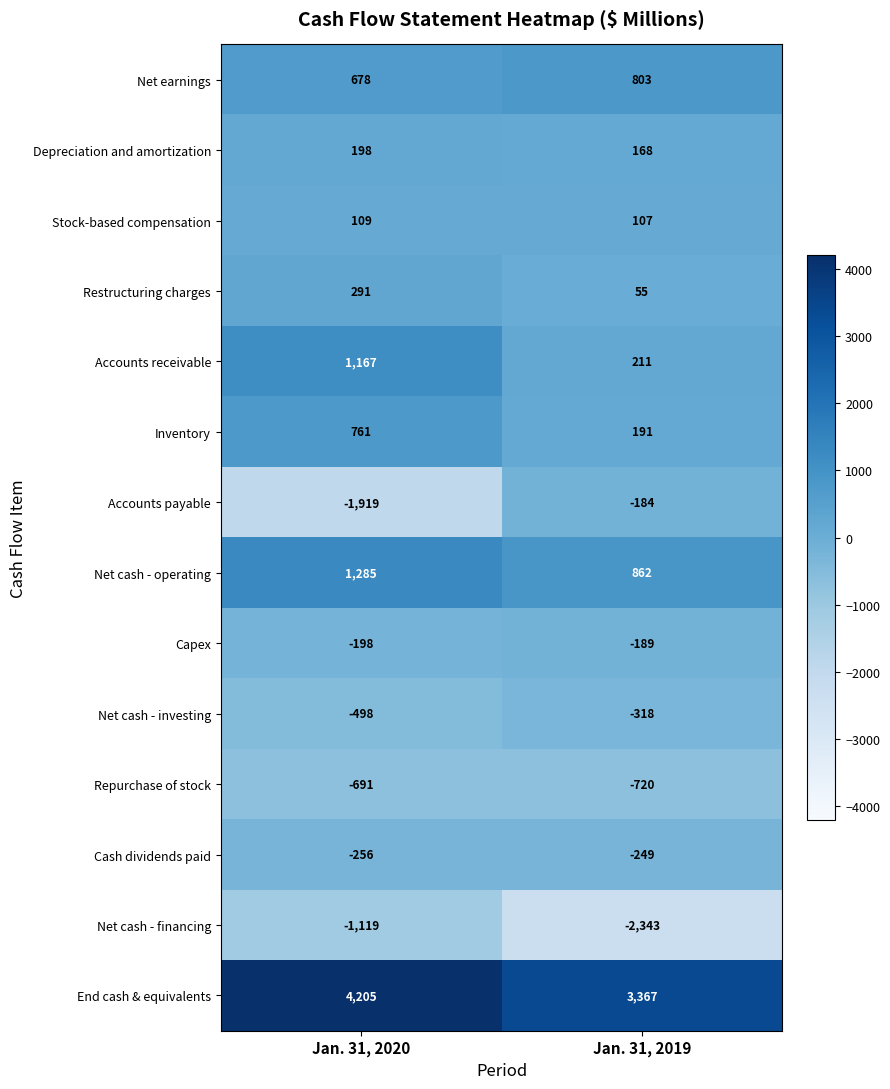

Is it true that Accounts payable equals -324 at Jan. 31, 2019?

False